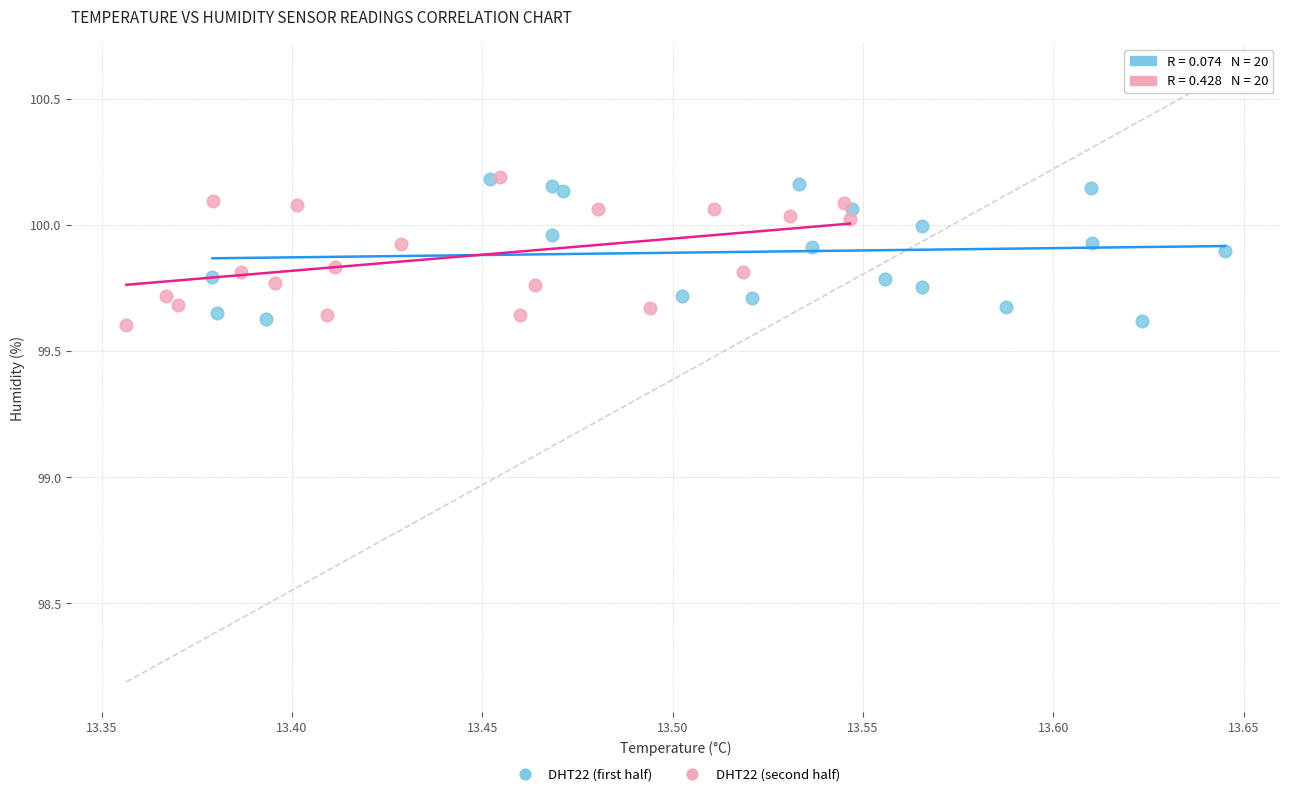

Which series has the widest spread of Y values?

DHT22 (second half)